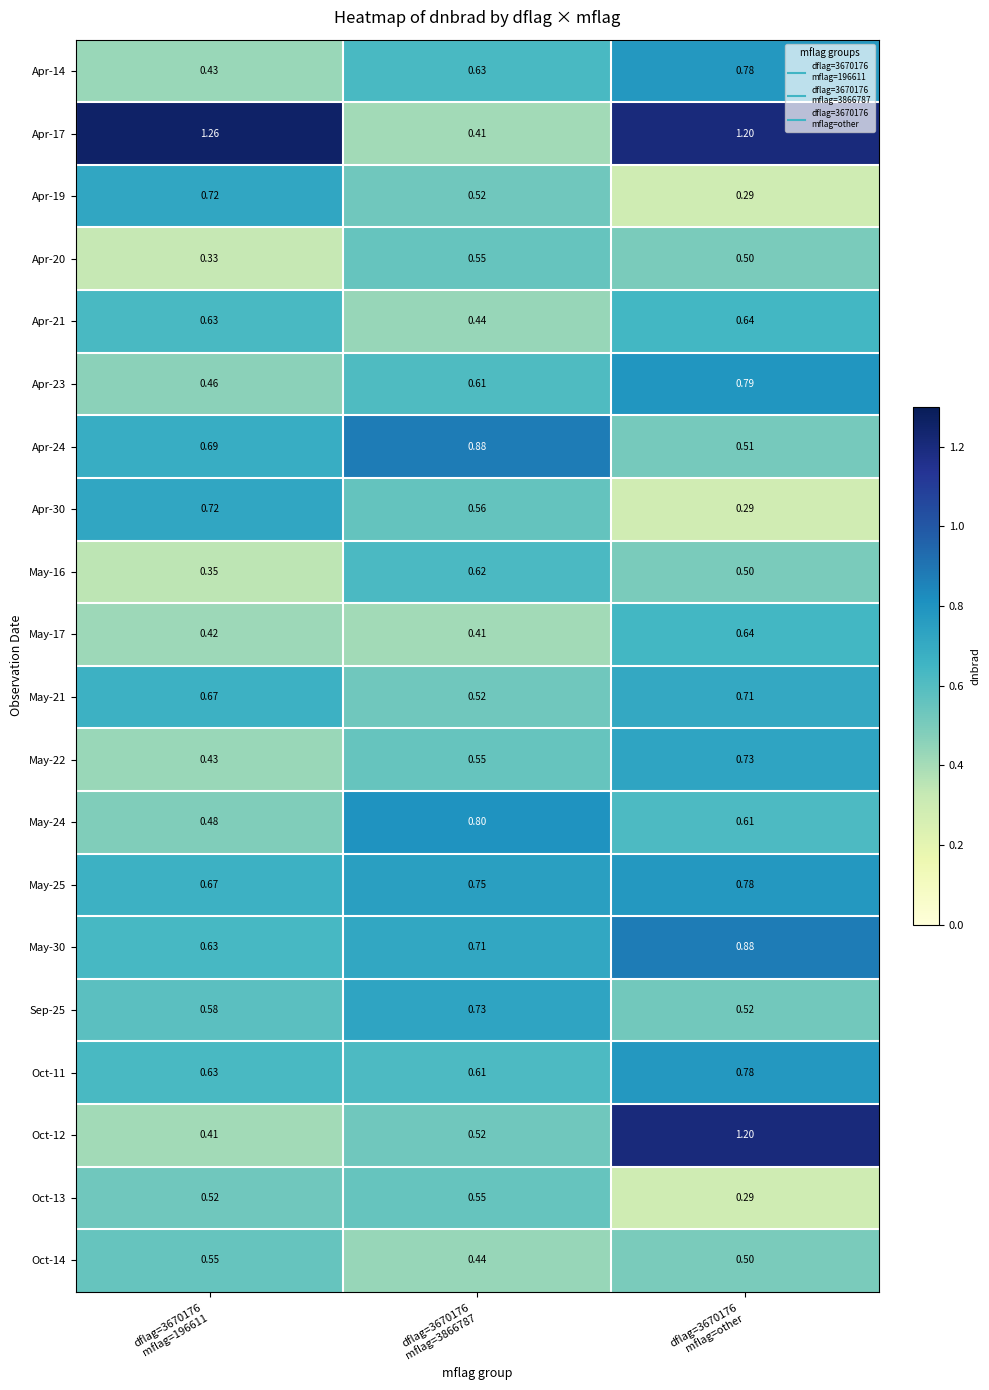

Reading left to right, list all the values displayed in this chart.

Apr-14: dflag=3670176
mflag=196611=0.4	dflag=3670176
mflag=3866787=0.6	dflag=3670176
mflag=other=0.8
Apr-17: dflag=3670176
mflag=196611=1.3	dflag=3670176
mflag=3866787=0.4	dflag=3670176
mflag=other=1.2
Apr-19: dflag=3670176
mflag=196611=0.7	dflag=3670176
mflag=3866787=0.5	dflag=3670176
mflag=other=0.3
Apr-20: dflag=3670176
mflag=196611=0.3	dflag=3670176
mflag=3866787=0.6	dflag=3670176
mflag=other=0.5
Apr-21: dflag=3670176
mflag=196611=0.6	dflag=3670176
mflag=3866787=0.4	dflag=3670176
mflag=other=0.6
Apr-23: dflag=3670176
mflag=196611=0.5	dflag=3670176
mflag=3866787=0.6	dflag=3670176
mflag=other=0.8
Apr-24: dflag=3670176
mflag=196611=0.7	dflag=3670176
mflag=3866787=0.9	dflag=3670176
mflag=other=0.5
Apr-30: dflag=3670176
mflag=196611=0.7	dflag=3670176
mflag=3866787=0.6	dflag=3670176
mflag=other=0.3
May-16: dflag=3670176
mflag=196611=0.3	dflag=3670176
mflag=3866787=0.6	dflag=3670176
mflag=other=0.5
May-17: dflag=3670176
mflag=196611=0.4	dflag=3670176
mflag=3866787=0.4	dflag=3670176
mflag=other=0.6
May-21: dflag=3670176
mflag=196611=0.7	dflag=3670176
mflag=3866787=0.5	dflag=3670176
mflag=other=0.7
May-22: dflag=3670176
mflag=196611=0.4	dflag=3670176
mflag=3866787=0.6	dflag=3670176
mflag=other=0.7
May-24: dflag=3670176
mflag=196611=0.5	dflag=3670176
mflag=3866787=0.8	dflag=3670176
mflag=other=0.6
May-25: dflag=3670176
mflag=196611=0.7	dflag=3670176
mflag=3866787=0.8	dflag=3670176
mflag=other=0.8
May-30: dflag=3670176
mflag=196611=0.6	dflag=3670176
mflag=3866787=0.7	dflag=3670176
mflag=other=0.9
Sep-25: dflag=3670176
mflag=196611=0.6	dflag=3670176
mflag=3866787=0.7	dflag=3670176
mflag=other=0.5
Oct-11: dflag=3670176
mflag=196611=0.6	dflag=3670176
mflag=3866787=0.6	dflag=3670176
mflag=other=0.8
Oct-12: dflag=3670176
mflag=196611=0.4	dflag=3670176
mflag=3866787=0.5	dflag=3670176
mflag=other=1.2
Oct-13: dflag=3670176
mflag=196611=0.5	dflag=3670176
mflag=3866787=0.6	dflag=3670176
mflag=other=0.3
Oct-14: dflag=3670176
mflag=196611=0.6	dflag=3670176
mflag=3866787=0.4	dflag=3670176
mflag=other=0.5